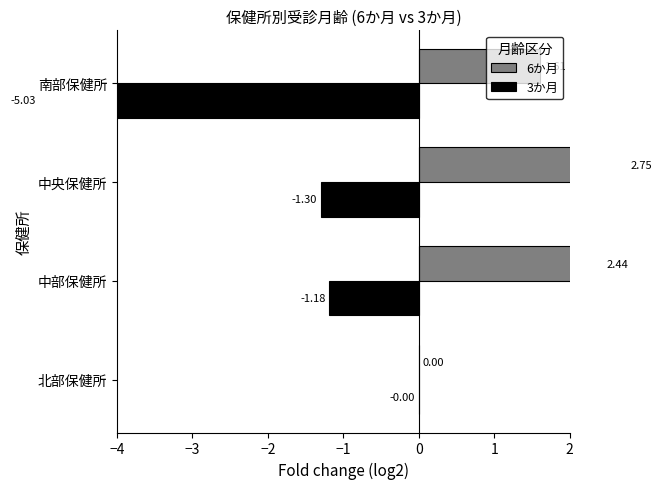

How many groups of bars are there?

4